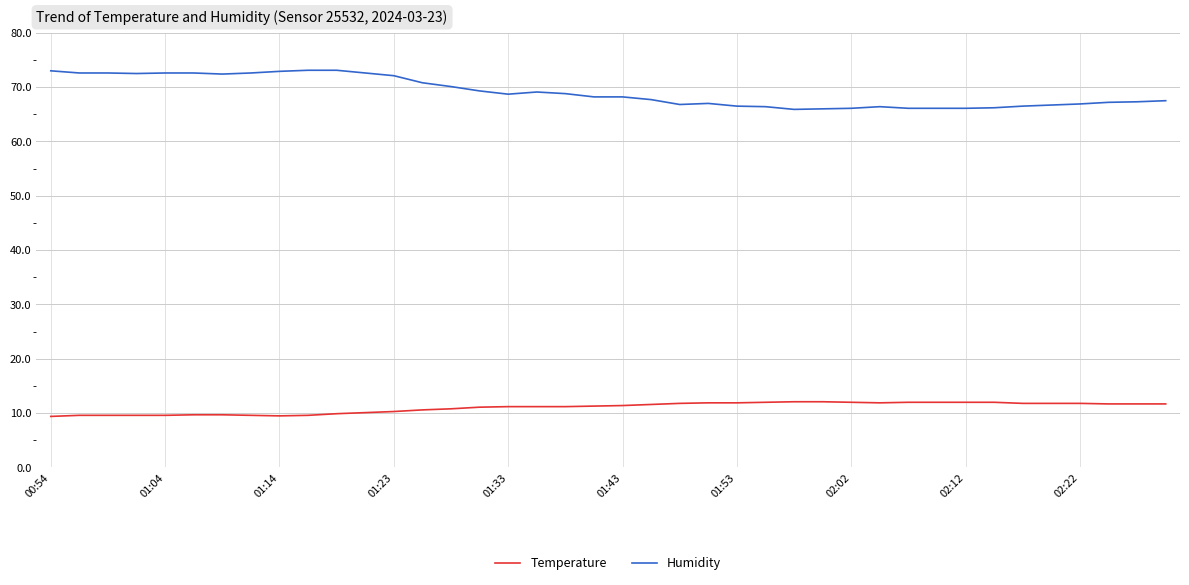

List the series in order of their overall mean, lowest first.

Temperature, Humidity